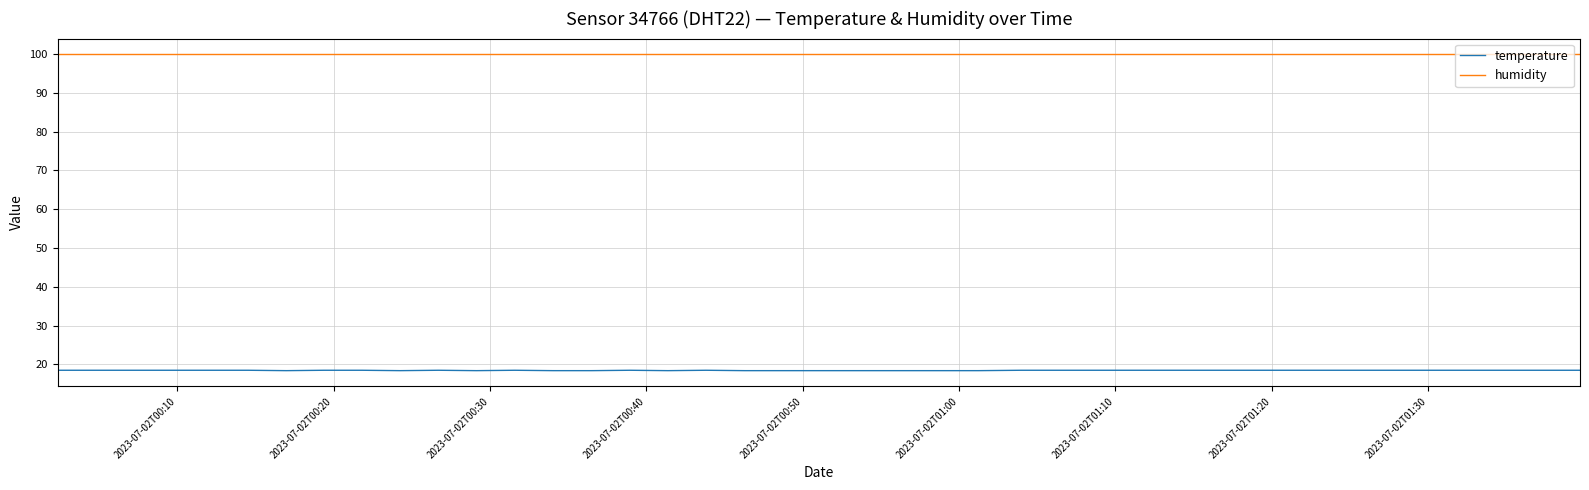

Which series has the largest total across all categories?

humidity